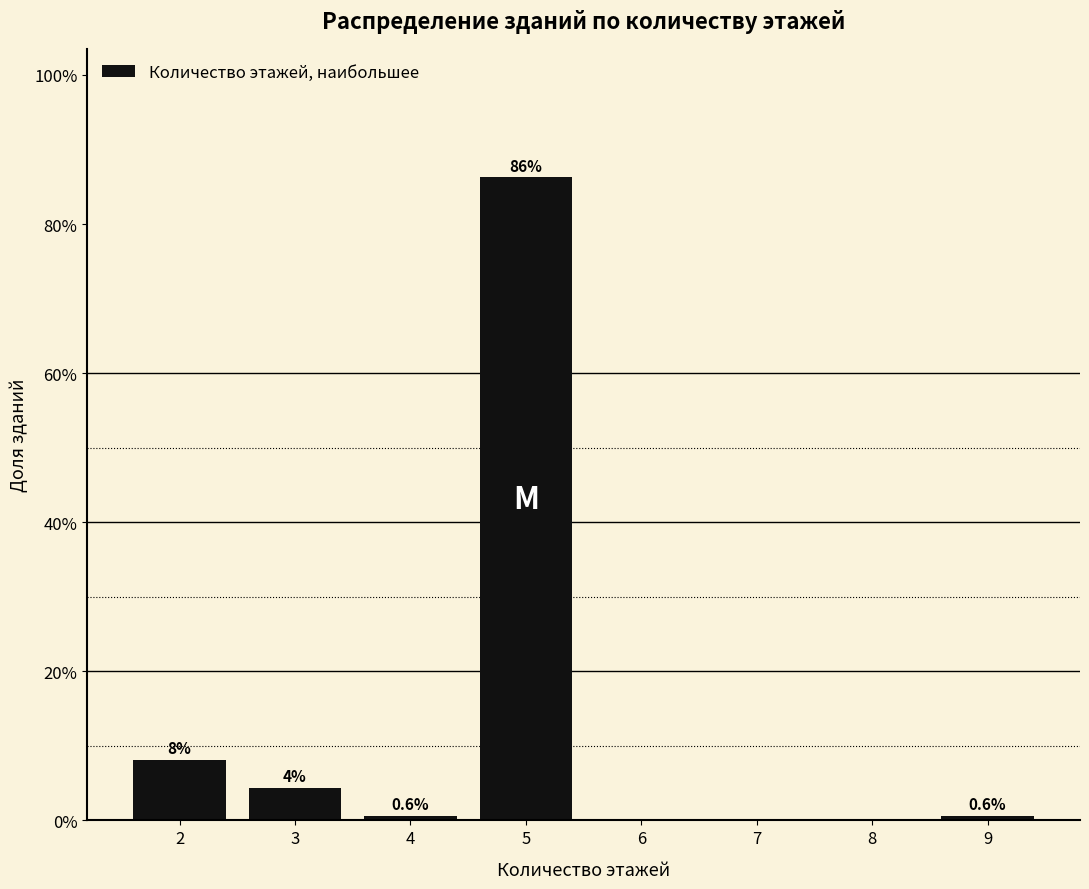

Which has a higher value, 5 or 2?

5